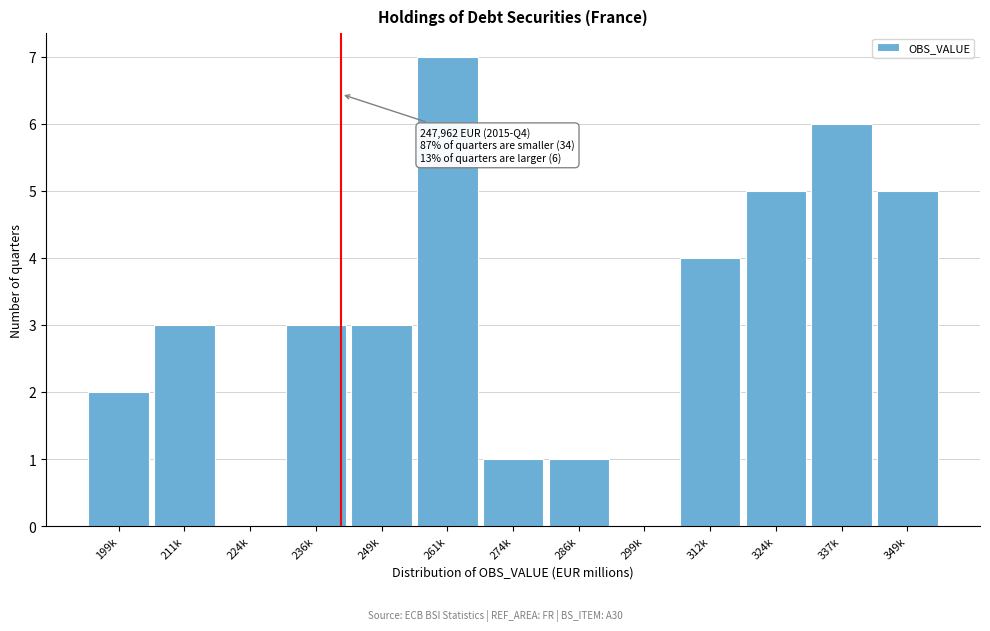

Reading left to right, what are all the values shown in this chart?

199k=2	211k=3	224k=0	236k=3	249k=3	261k=7	274k=1	286k=1	299k=0	312k=4	324k=5	337k=6	349k=5